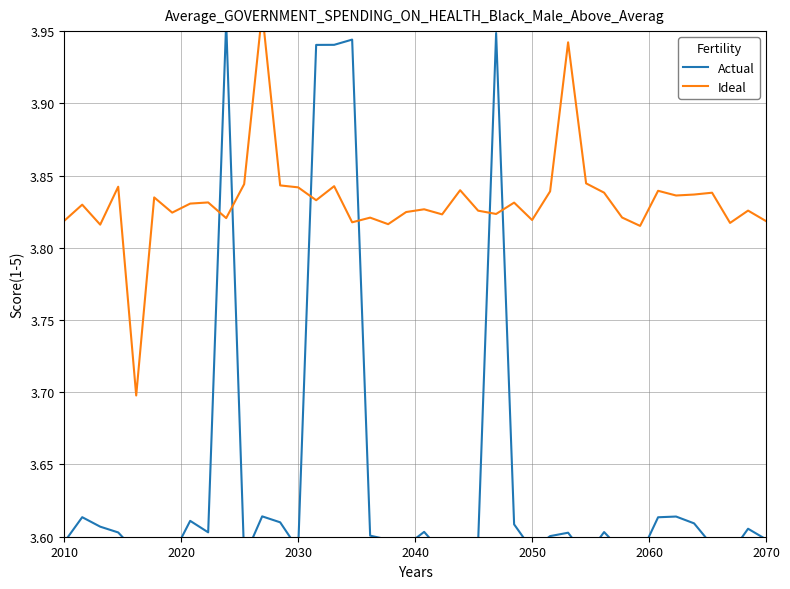

Is the value of Actual at 21 greater than the value of Ideal at 9?

No